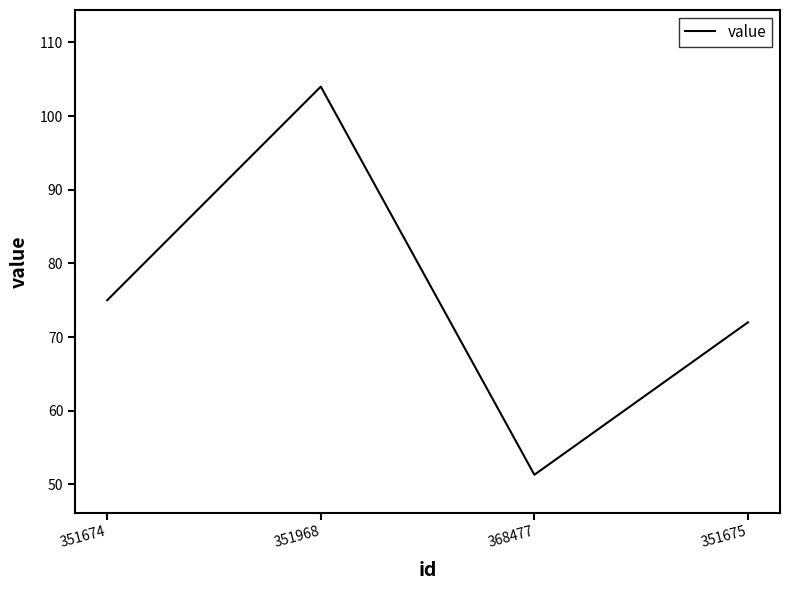

What is the greatest value displayed?

104.0